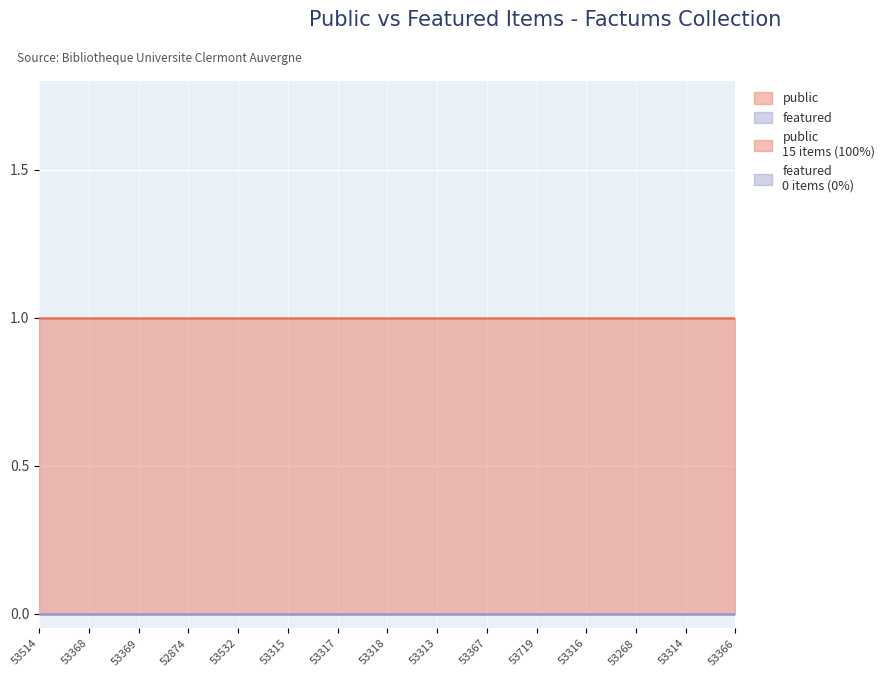

What is the sum of all public values?

15